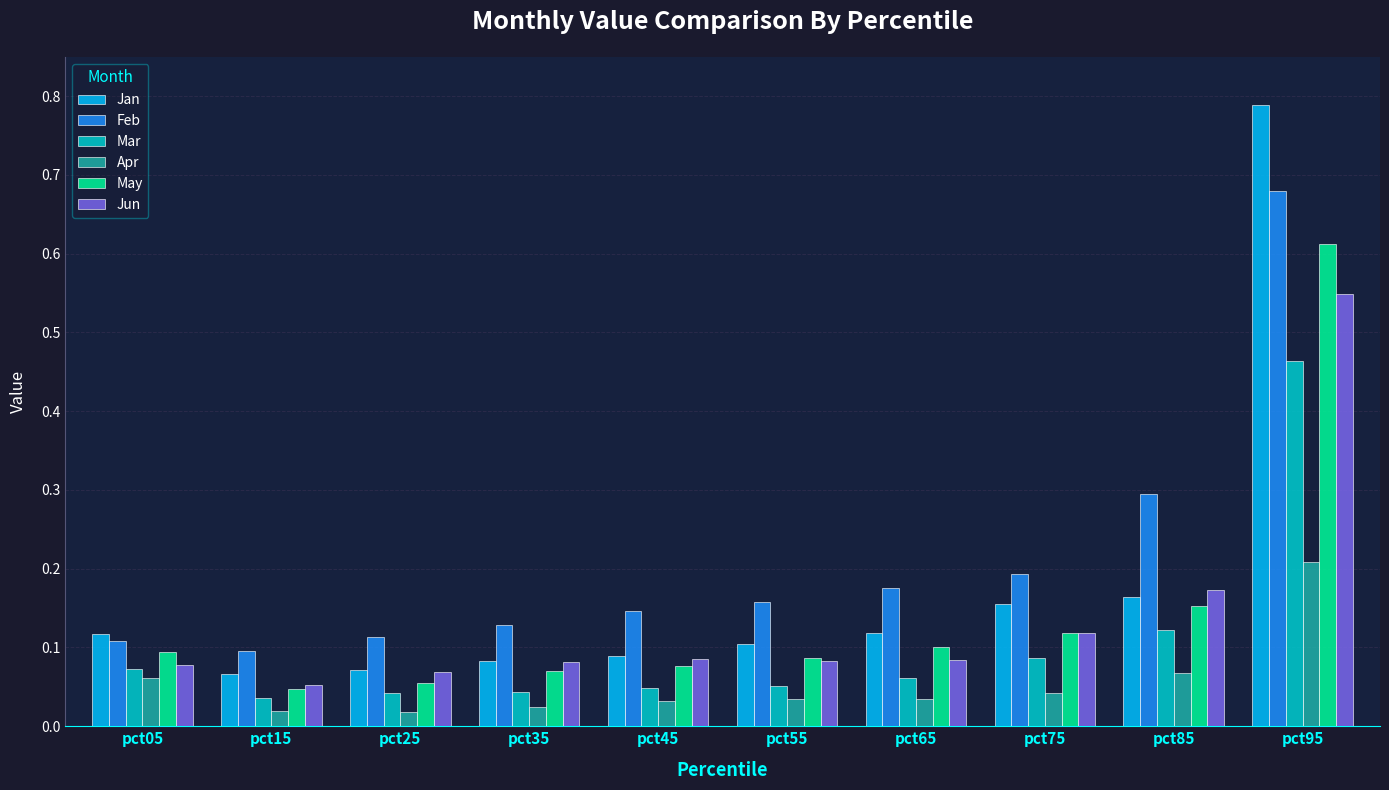

Which series has the largest total across all categories?

Feb